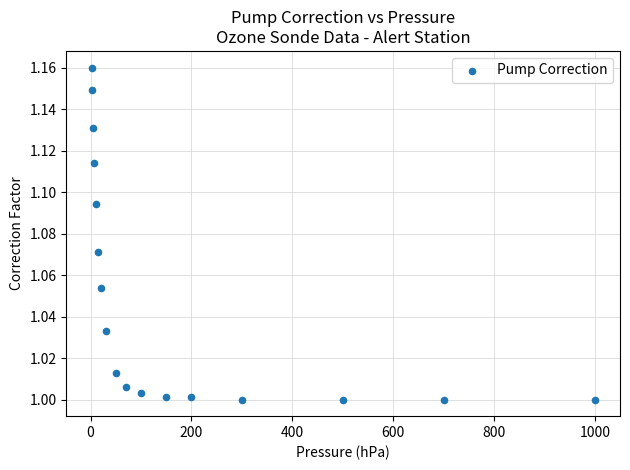

What is the range of X values (max minus min)?

998.0